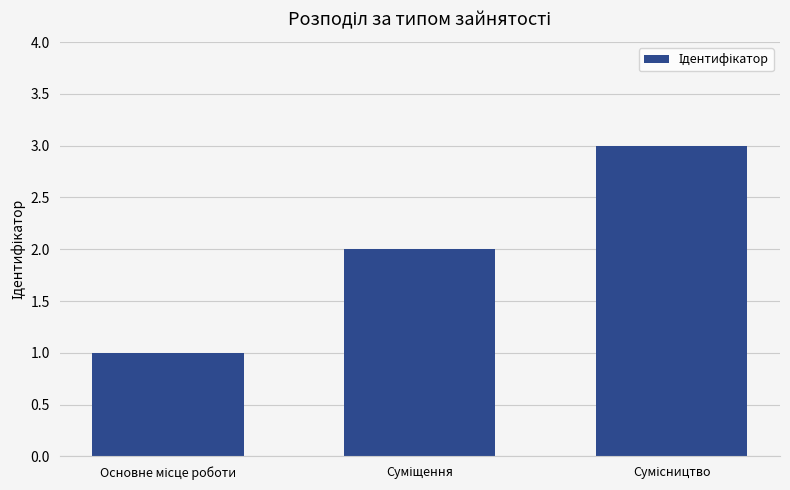

What is the greatest value displayed?

3